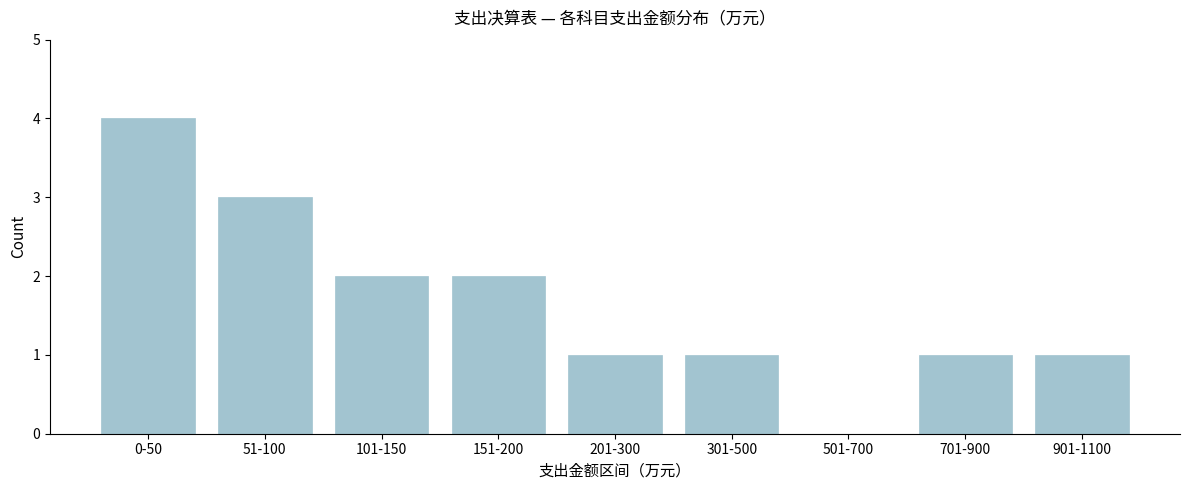

Reading left to right, list all the values displayed in this chart.

0-50=4	51-100=3	101-150=2	151-200=2	201-300=1	301-500=1	501-700=0	701-900=1	901-1100=1